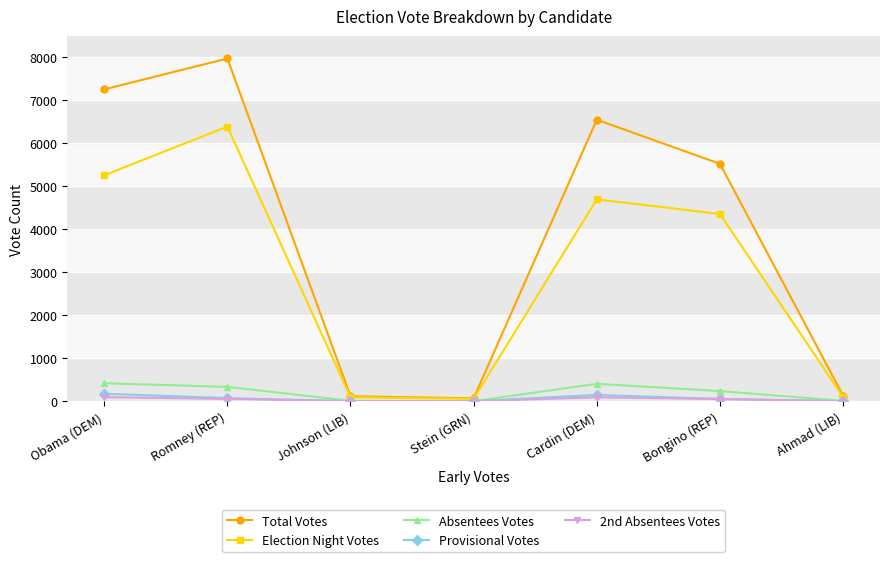

How many data points in Election Night Votes are less than 4359?

3